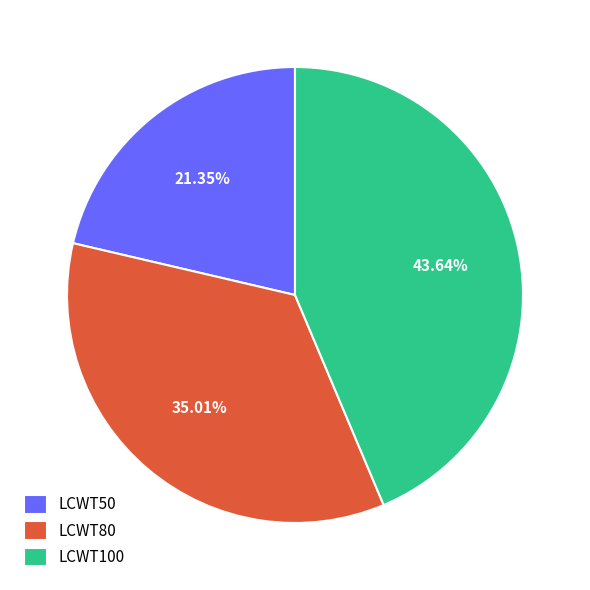

To the nearest percent, what percentage of the pie is LCWT100?

44%